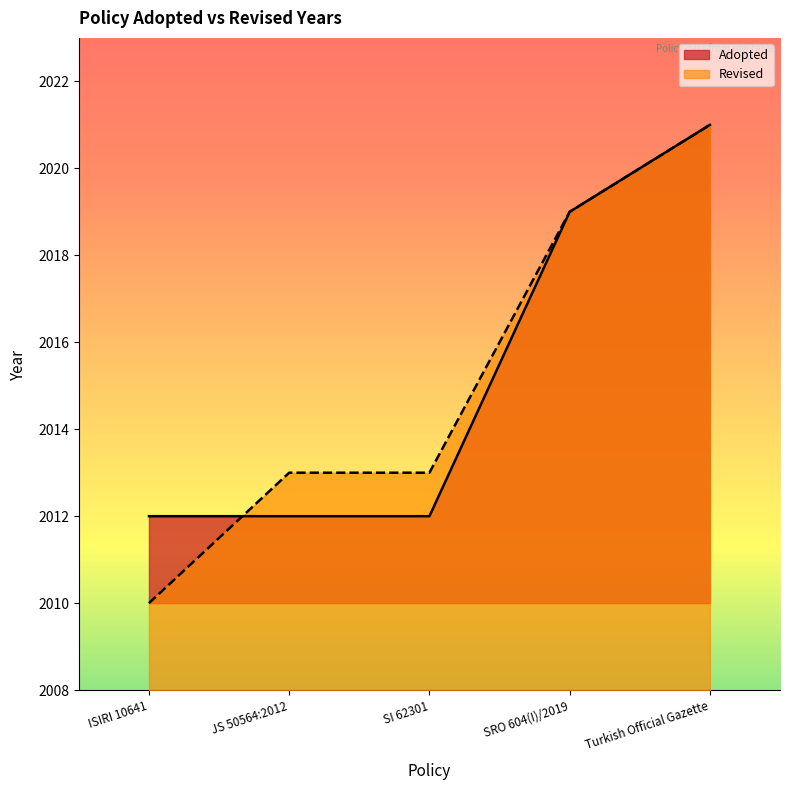

What is the difference between the values at JS 50564:2012 and SRO 604(I)/2019?

7